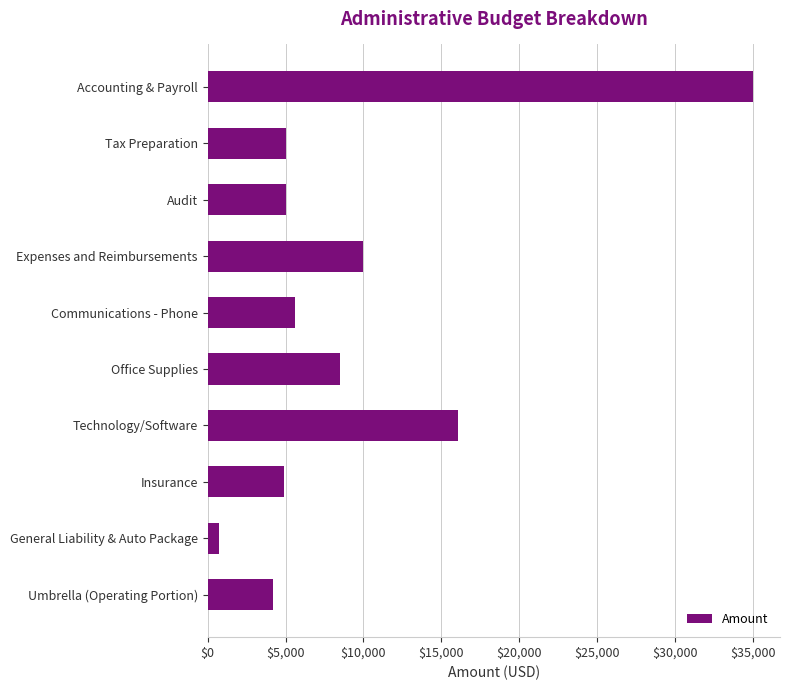

Are the bars grouped side by side (vs. stacked)?

No